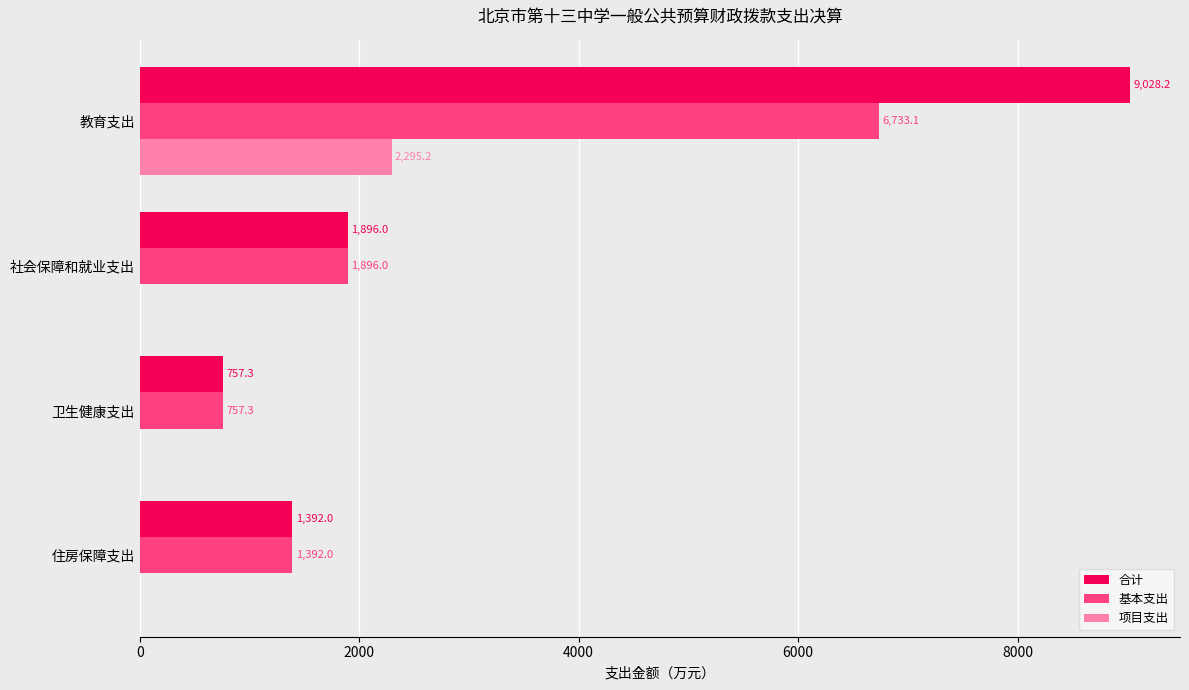

True or false: 项目支出 has a value of 2295.2 at 教育支出.

True